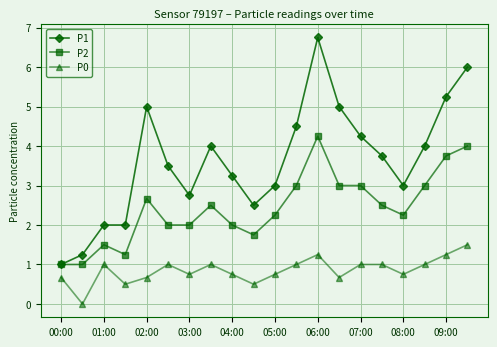

Count the number of categories in the chart.

20